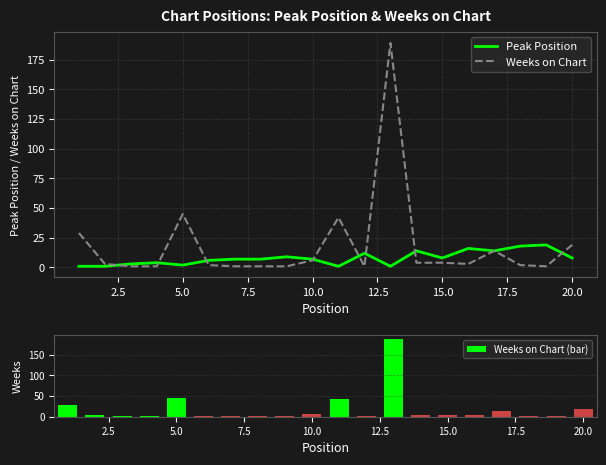

What is the difference between the second highest and minimum values in the Peak Position series?

17